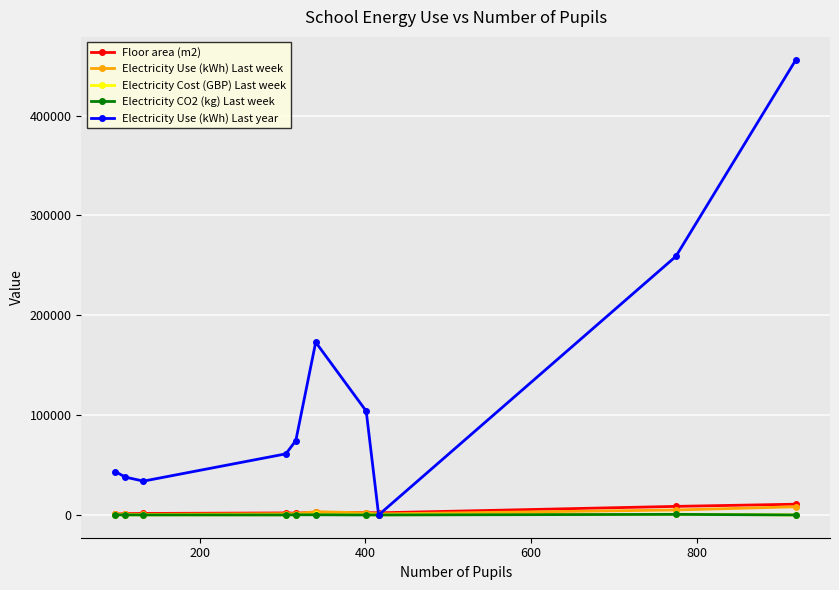

Which series has the largest range (max minus min)?

Electricity Use (kWh) Last year